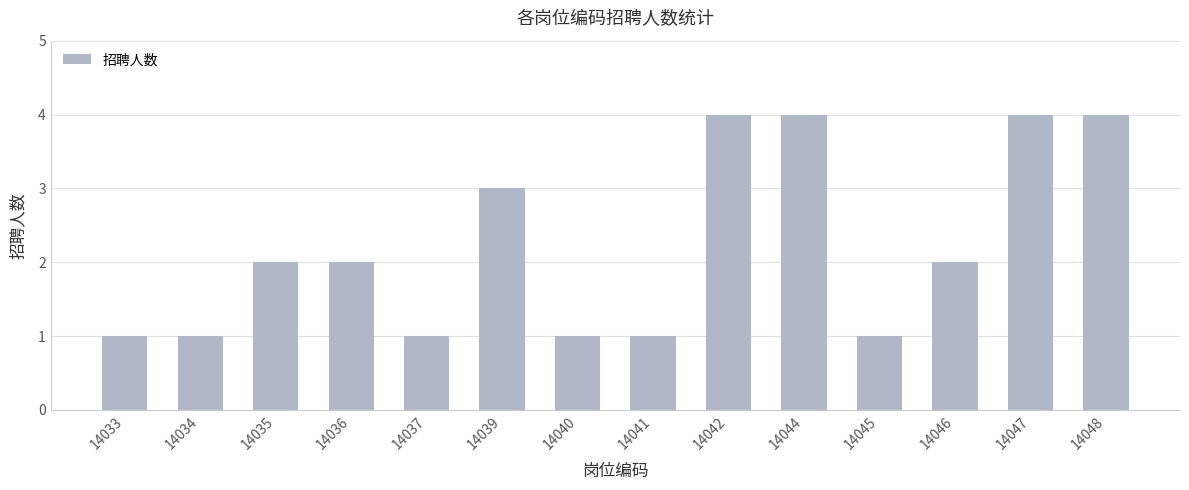

Reading left to right, what are all the values shown in this chart?

14033=1	14034=1	14035=2	14036=2	14037=1	14039=3	14040=1	14041=1	14042=4	14044=4	14045=1	14046=2	14047=4	14048=4